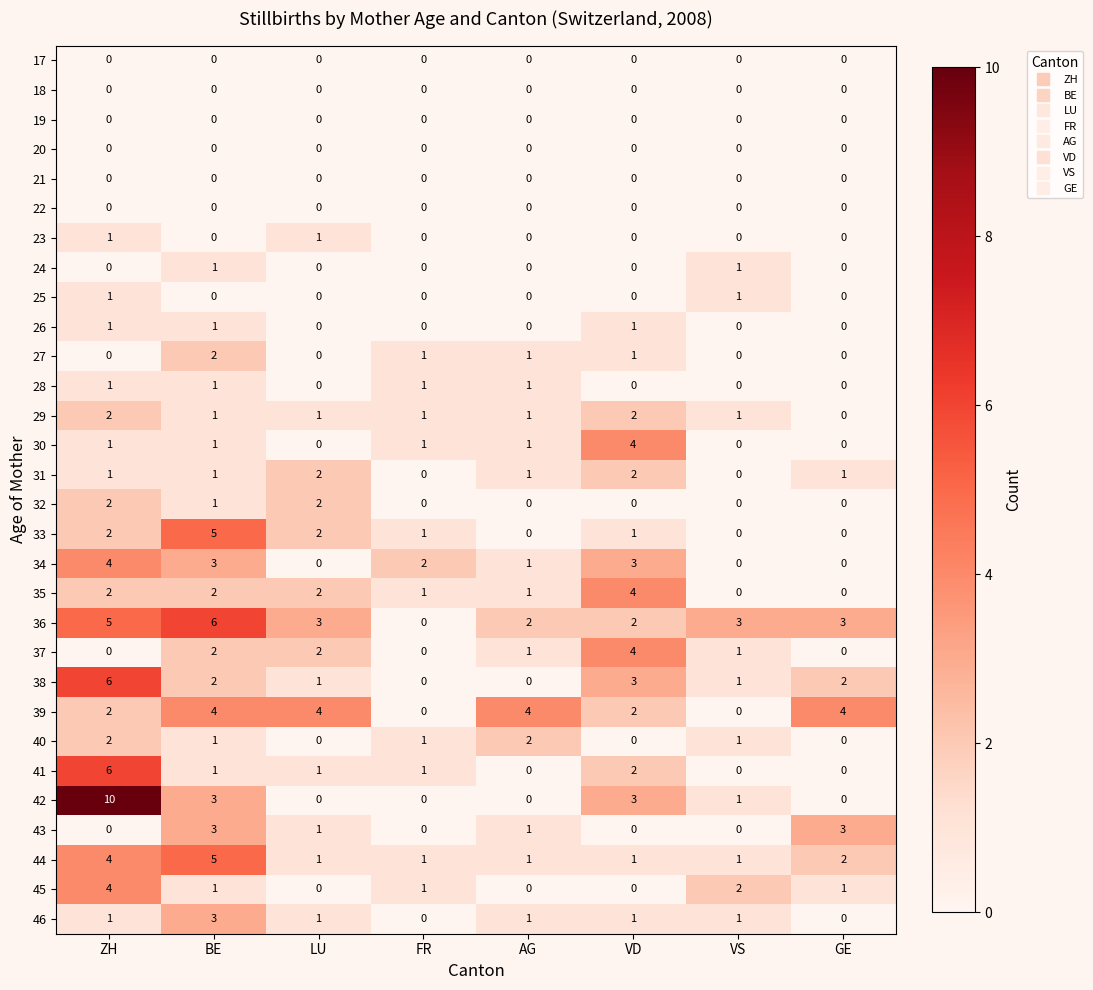

What is the total value across all series at ZH?

58